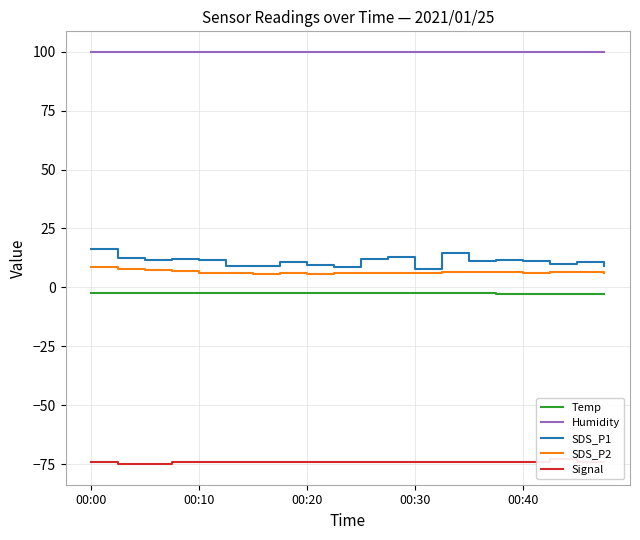

Count the number of data series in this chart.

5